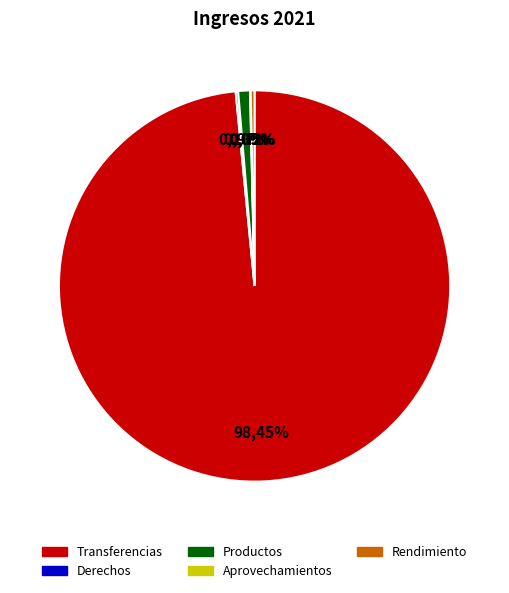

Is it true that 0 is 21% of the pie?

False